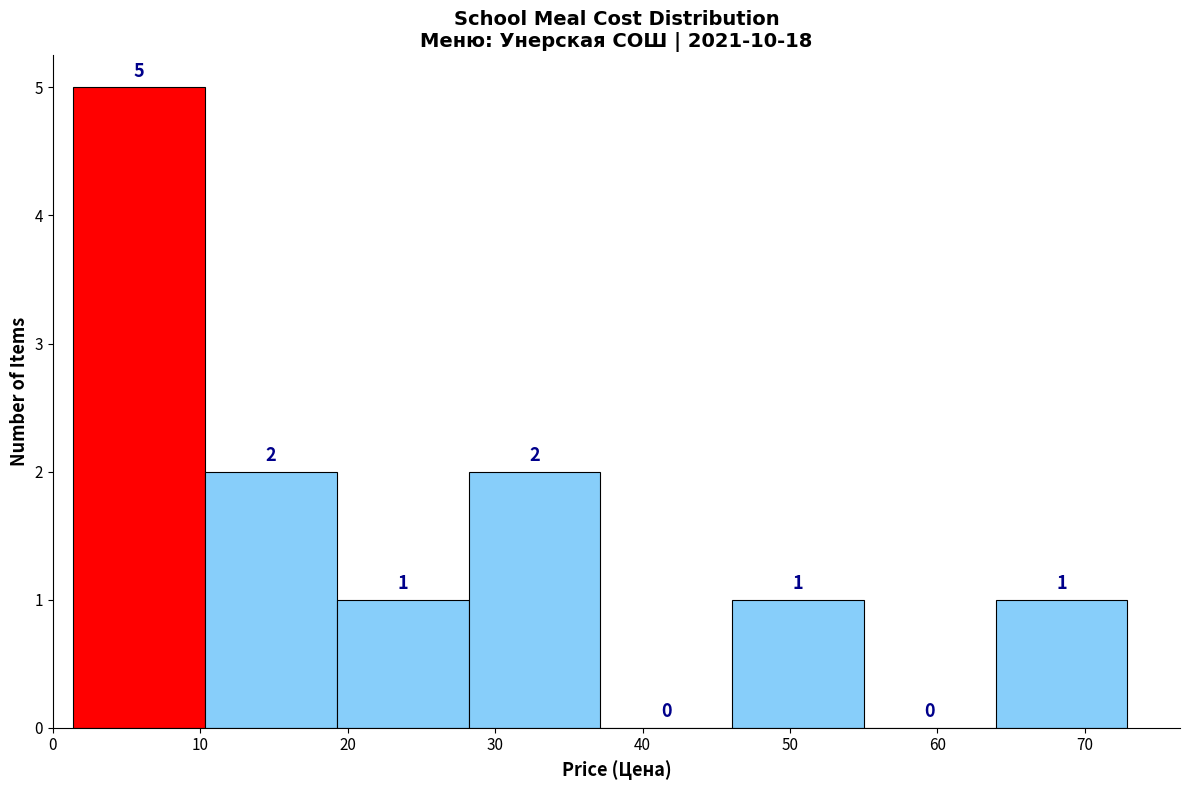

Reading left to right, transcribe this chart: for each bar, give the range it covers on the x-axis and its height. The bar edges are not printed on the chart, so give them approximately, as read against the axis.

1 to 10: 5
10 to 19: 2
19 to 28: 1
28 to 37: 2
37 to 46: 0
46 to 55: 1
55 to 64: 0
64 to 73: 1